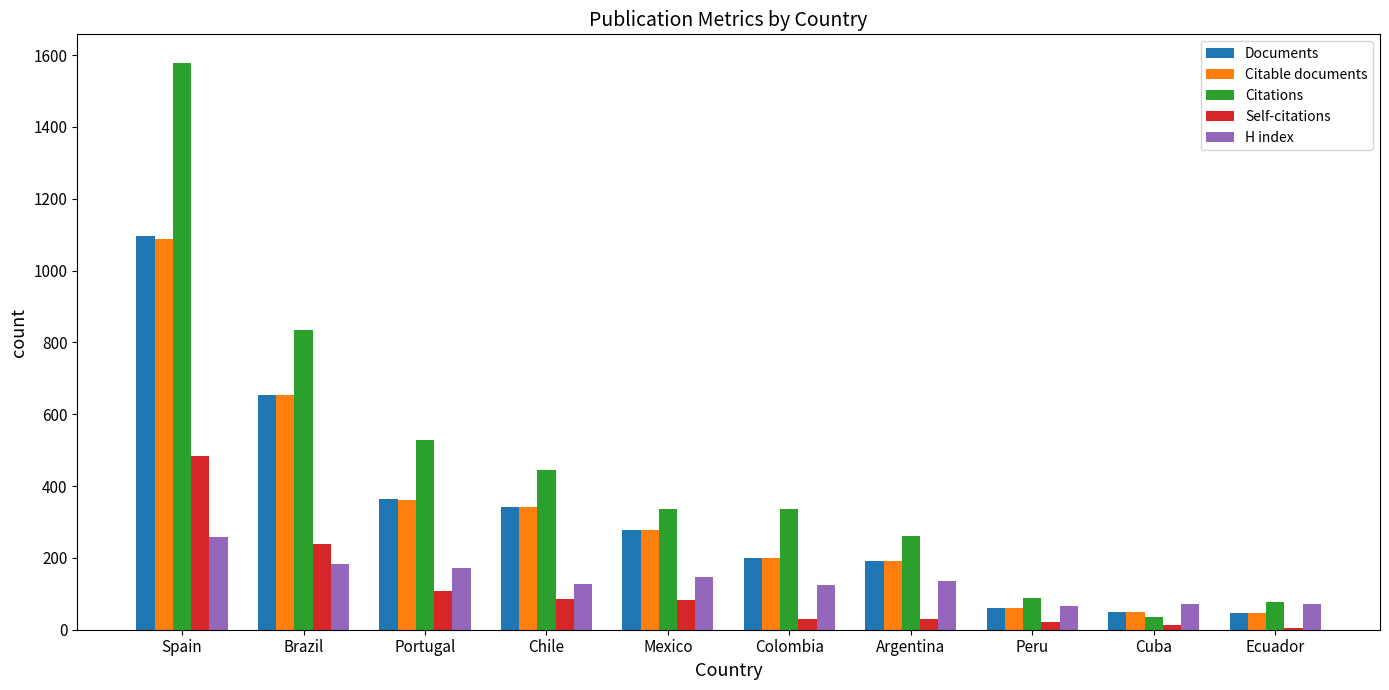

Which series has the largest range (max minus min)?

Citations